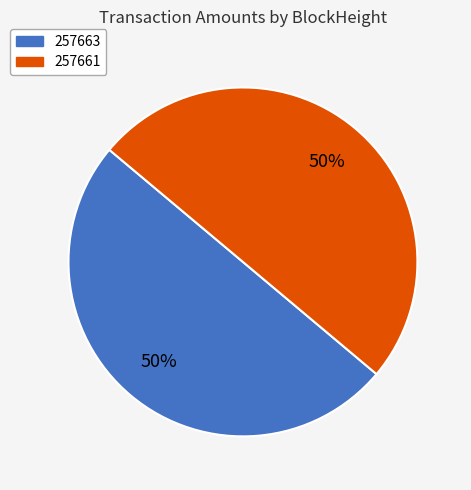

The 257661 slice represents 86% of the pie. True or false?

False